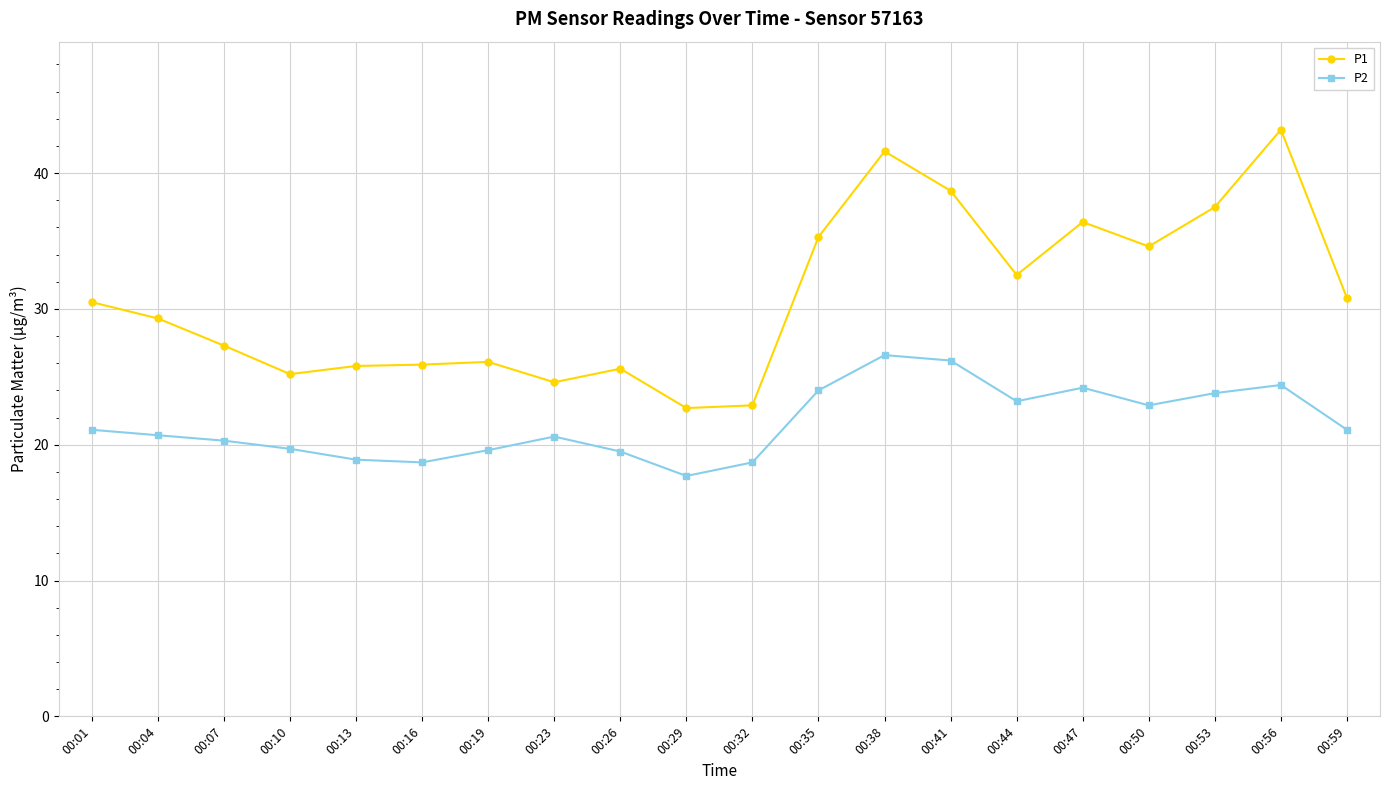

What is the difference between the maximum and minimum values in the P1 series?

20.5